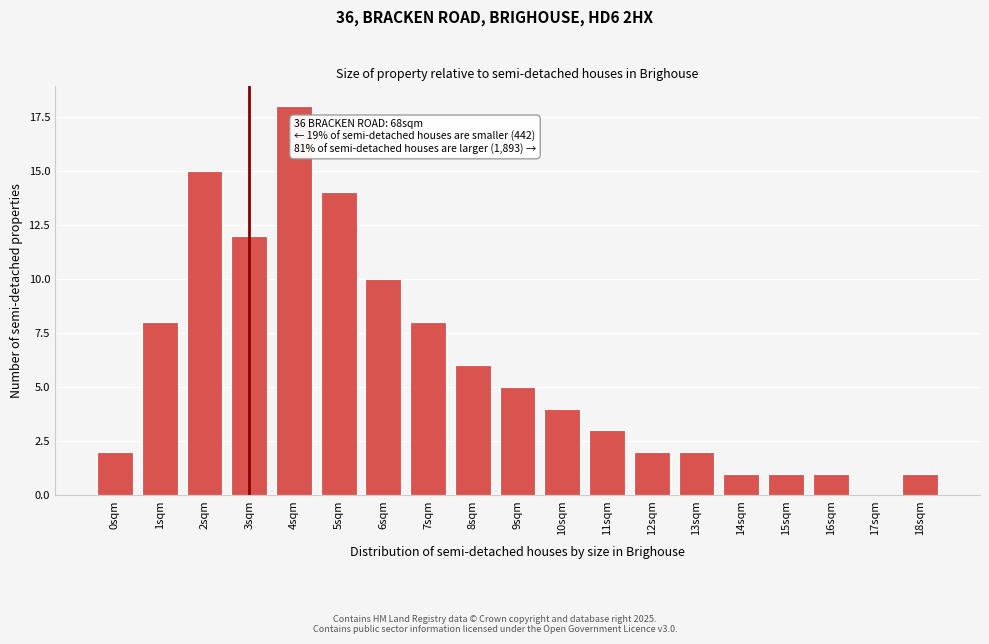

Reading right to left, what are all the values shown in this chart?

18sqm=1	17sqm=0	16sqm=1	15sqm=1	14sqm=1	13sqm=2	12sqm=2	11sqm=3	10sqm=4	9sqm=5	8sqm=6	7sqm=8	6sqm=10	5sqm=14	4sqm=18	3sqm=12	2sqm=15	1sqm=8	0sqm=2